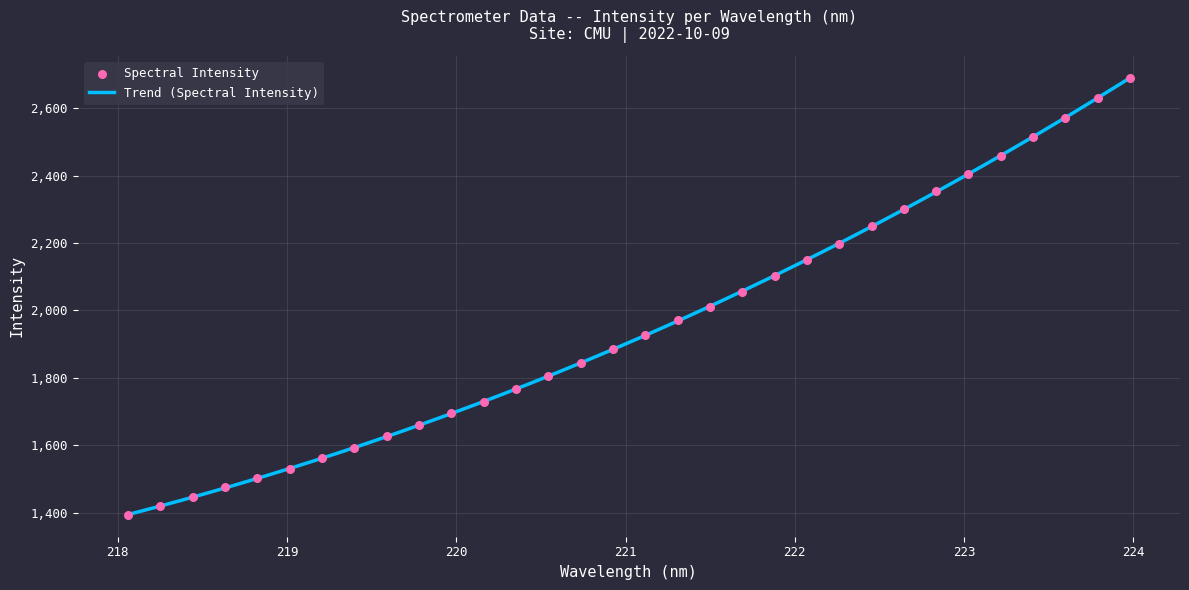

What is the ratio of the value at 222.0721 to the value at 223.408?

0.9